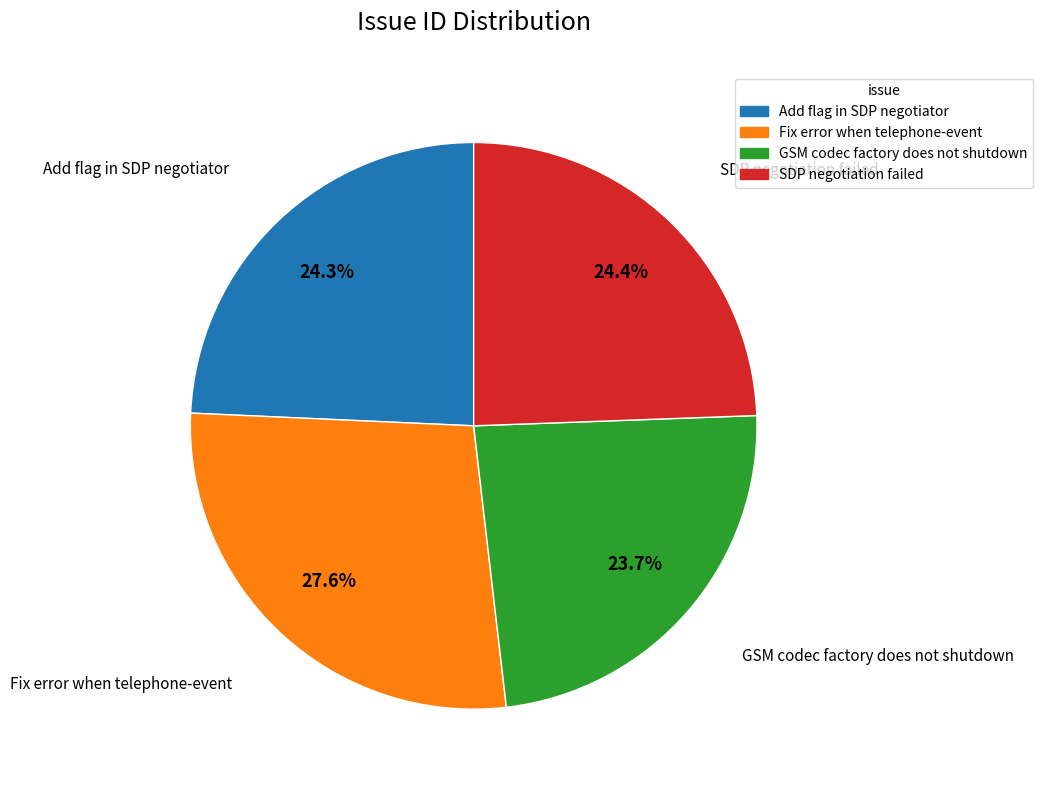

Approximately how many times larger is the value at Add flag in SDP negotiator compared to GSM codec factory does not shutdown?

1.0